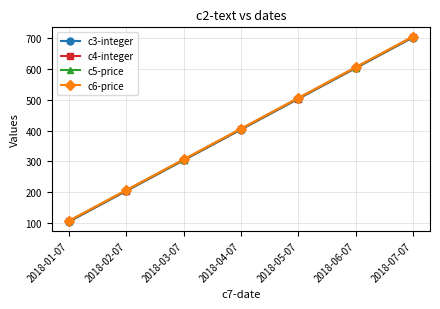

Rank the categories by c4-integer value from highest to lowest.

2018-07-07, 2018-06-07, 2018-05-07, 2018-04-07, 2018-03-07, 2018-02-07, 2018-01-07